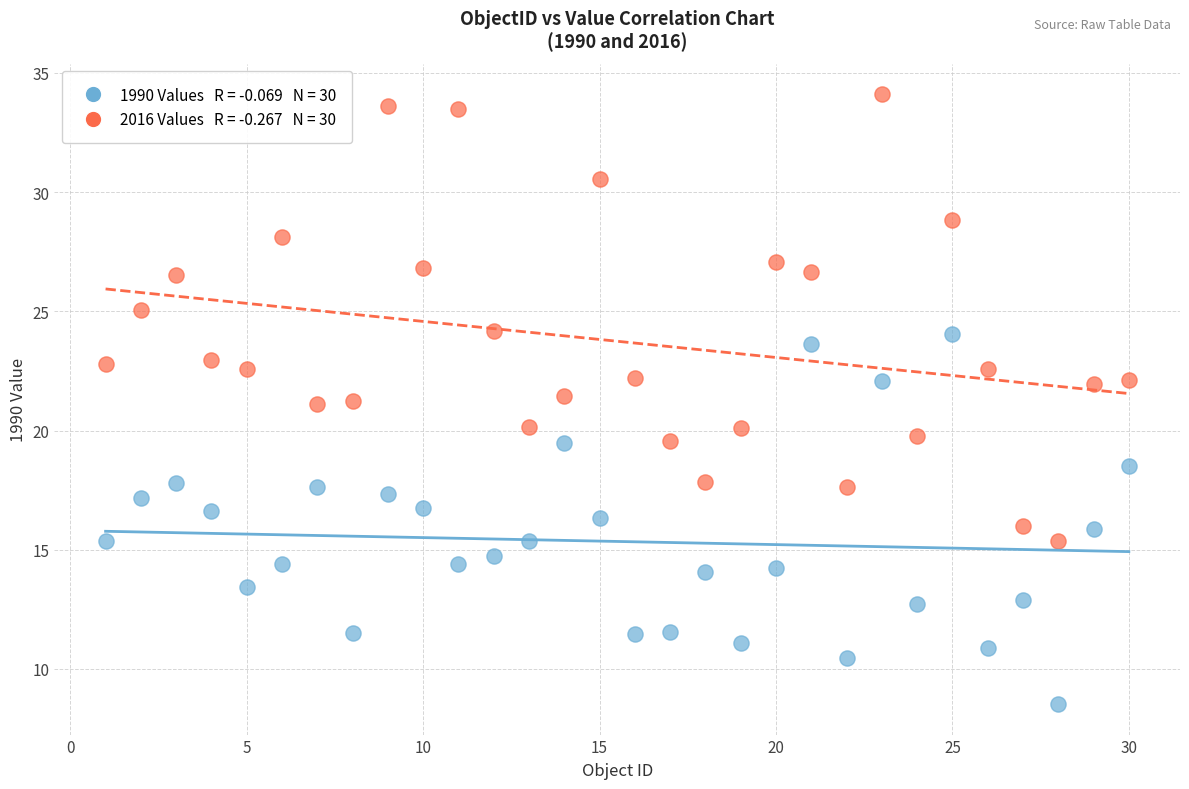

Across all data points, what is the range of X values (max minus min)?

29.0